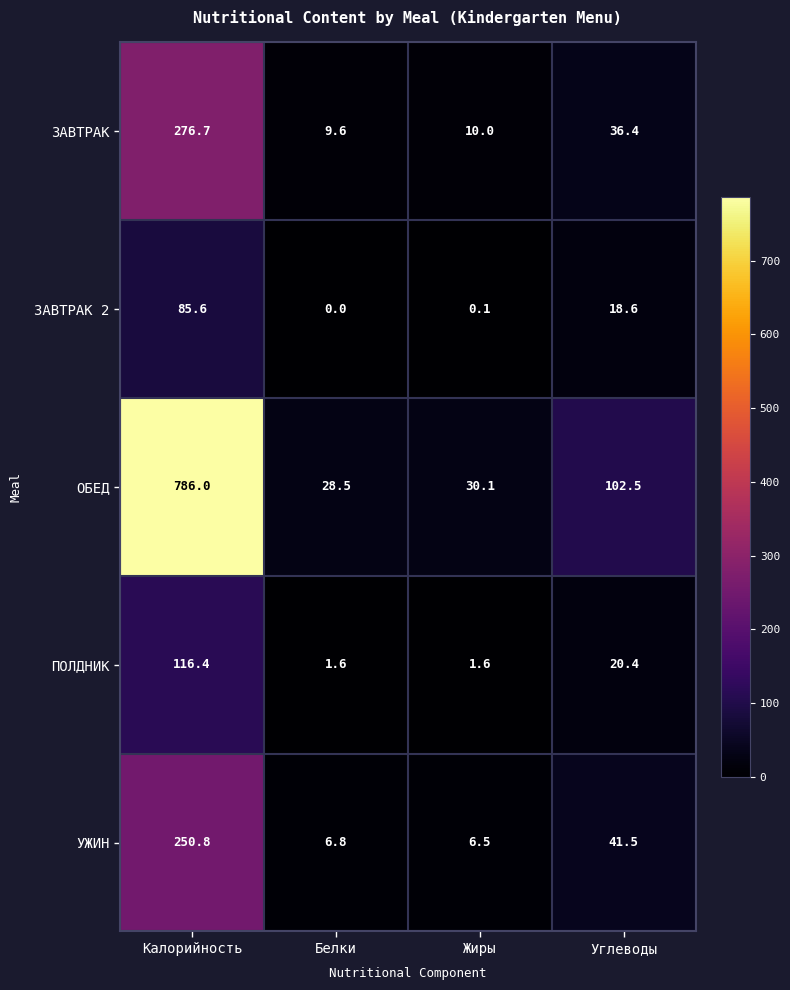

Where does the ЗАВТРАК 2 series first go above 18?

Калорийность